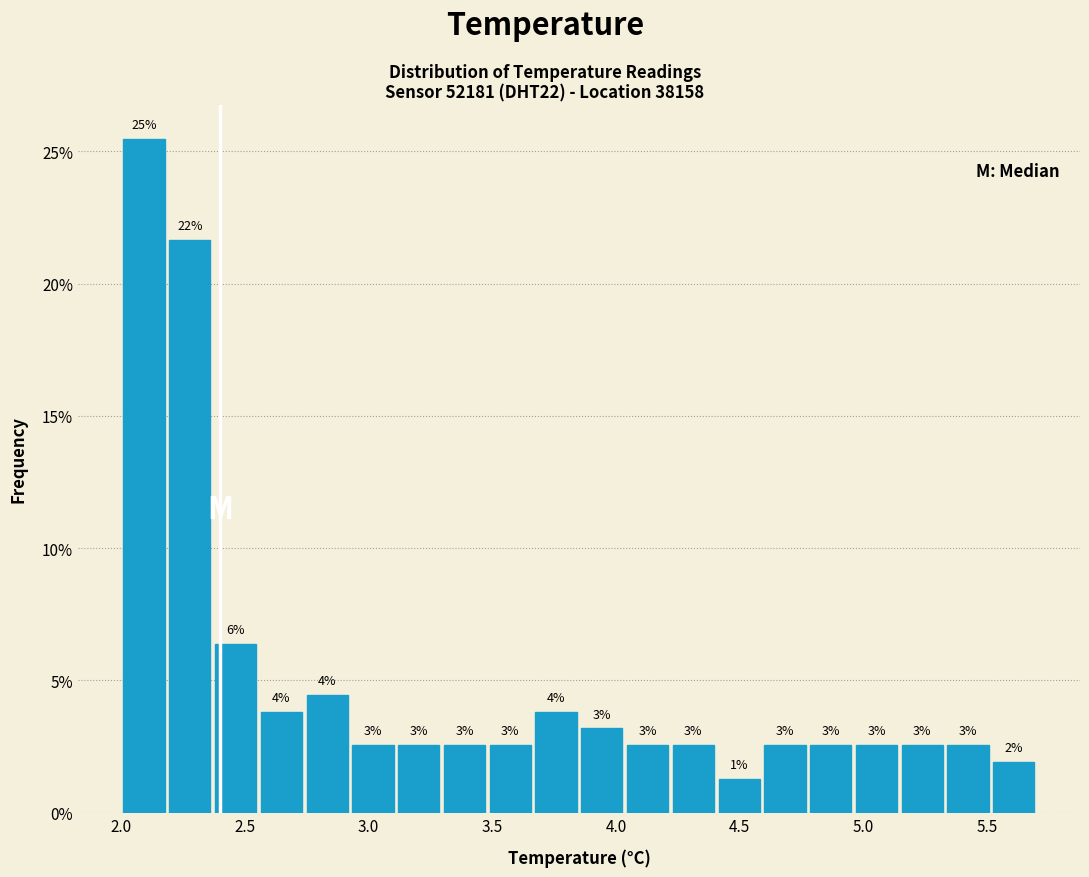

Read against the x-axis, roughly where is the centre of the tallest bar?

2.10